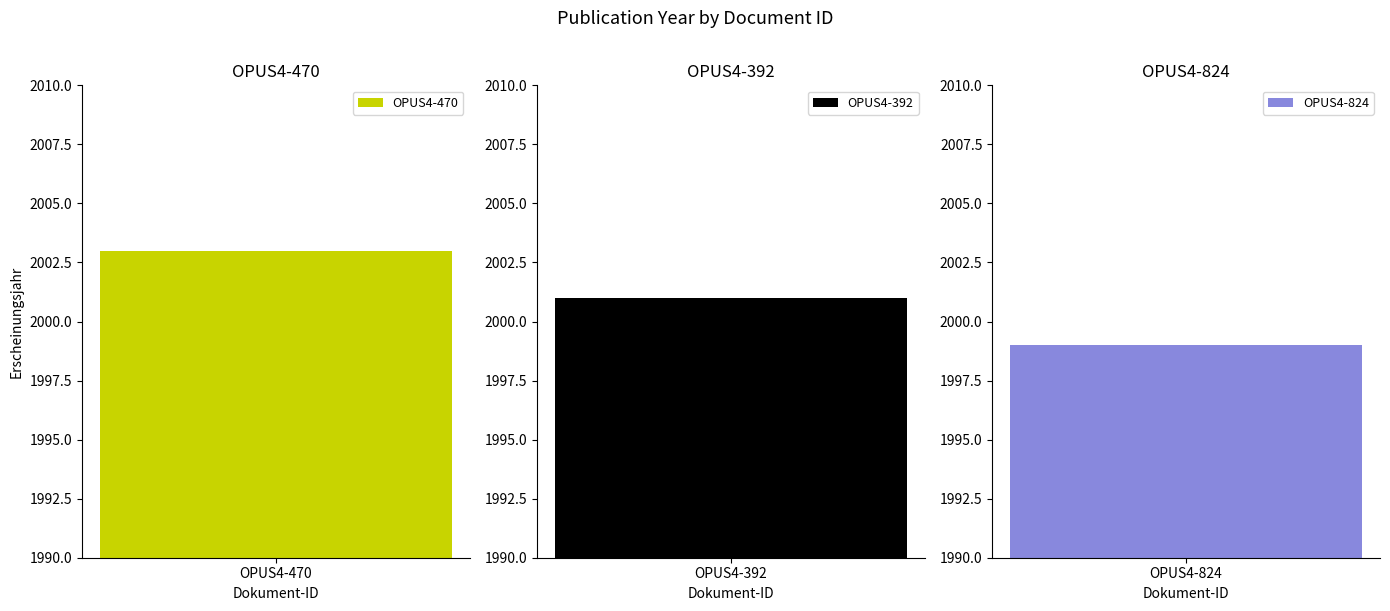

What is the label of the 2nd bar from the left?

OPUS4-392